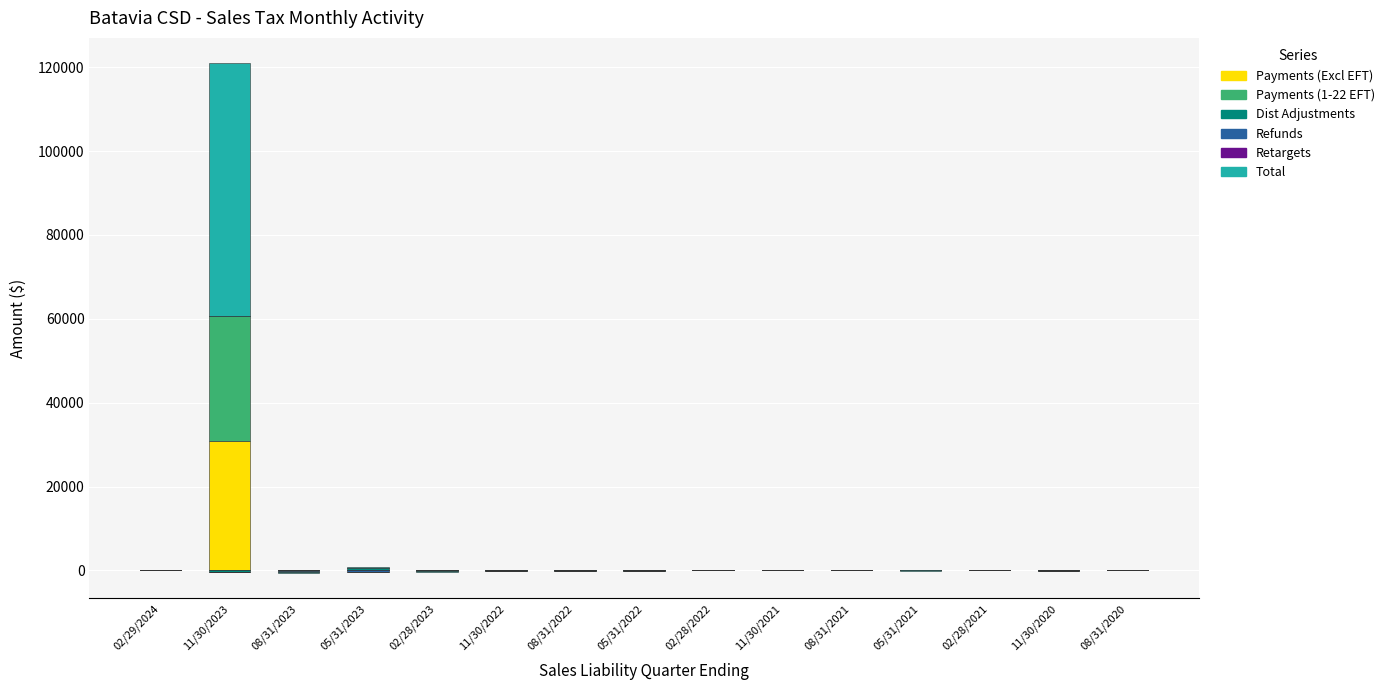

The Payments (Excl EFT) series shows 22.3 at 02/29/2024. True or false?

False